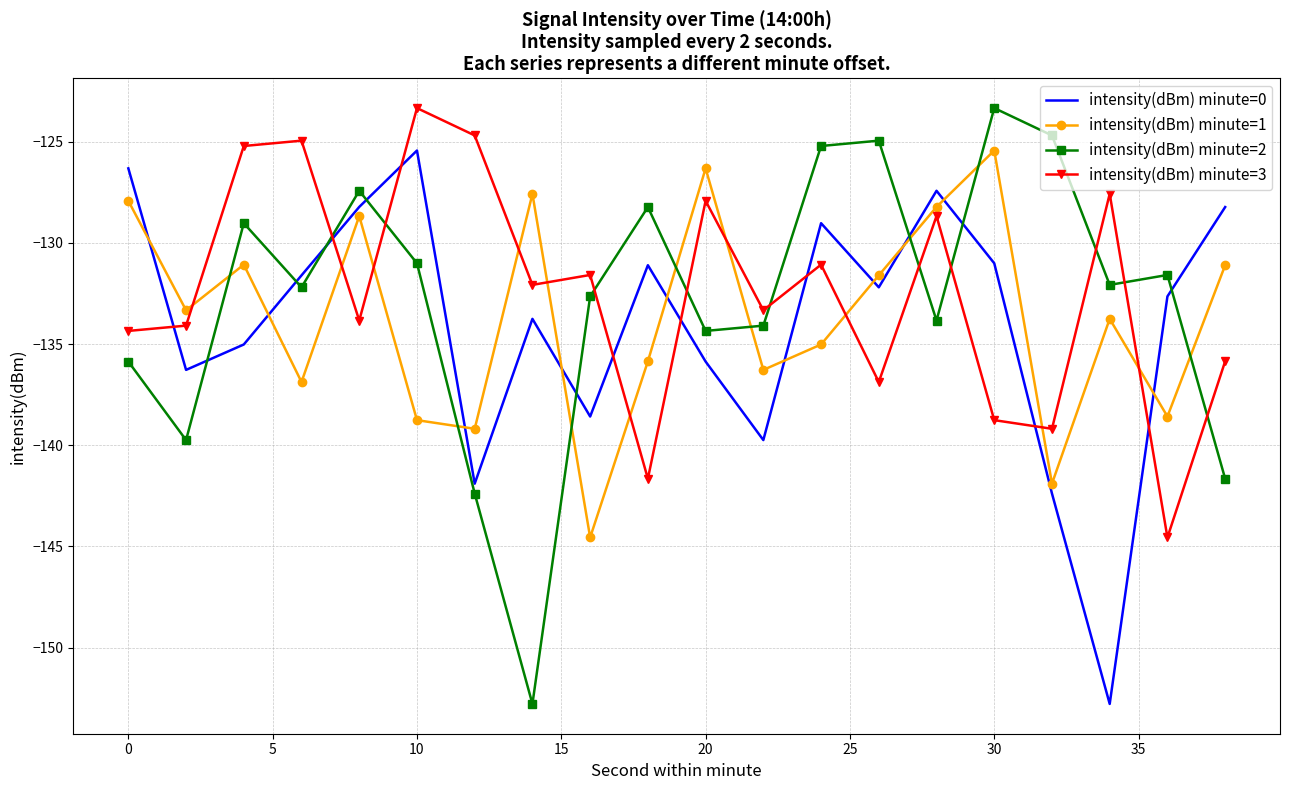

What is the difference between the maximum and minimum values in the intensity(dBm) minute=0 series?

27.3